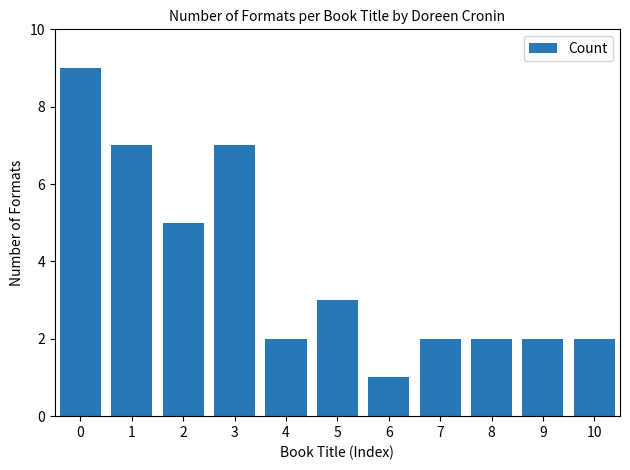

What is the sum of all values?

42